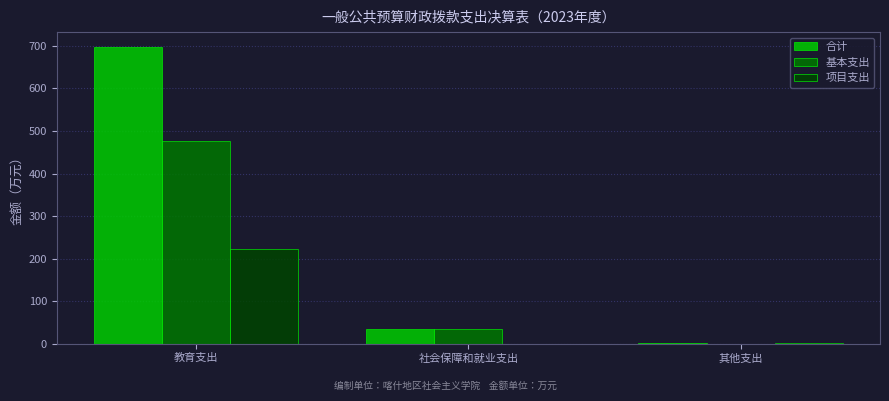

Is it true that 合计 equals 35.1 at 社会保障和就业支出?

True